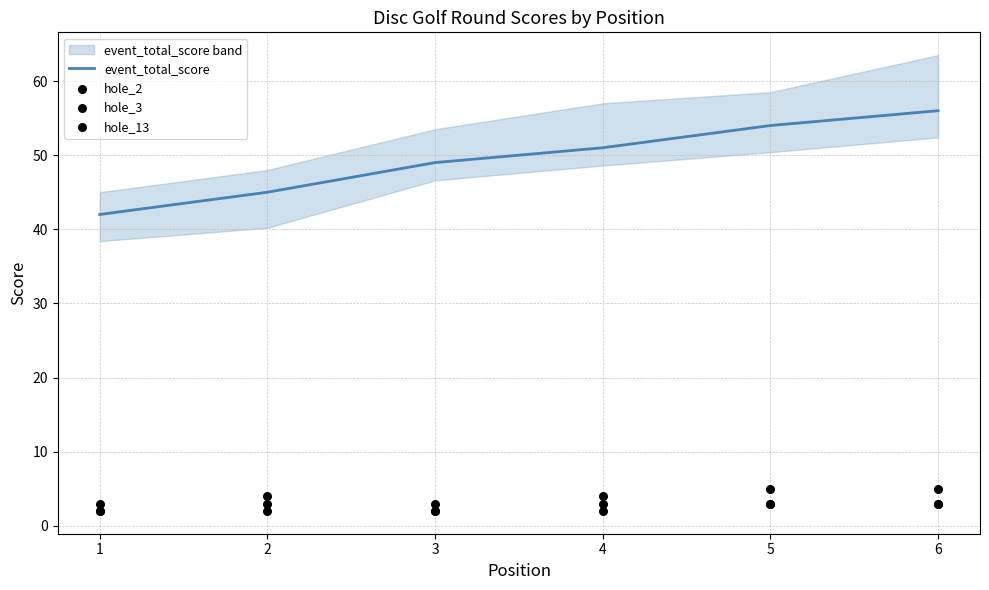

The event_total_score series shows 56 at 6. True or false?

True